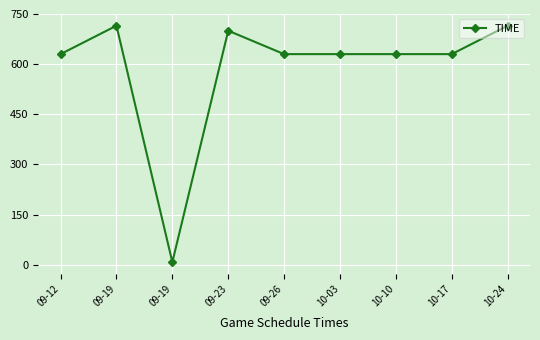

How many points are lower than both their immediate neighbors (excluding endpoints)?

1